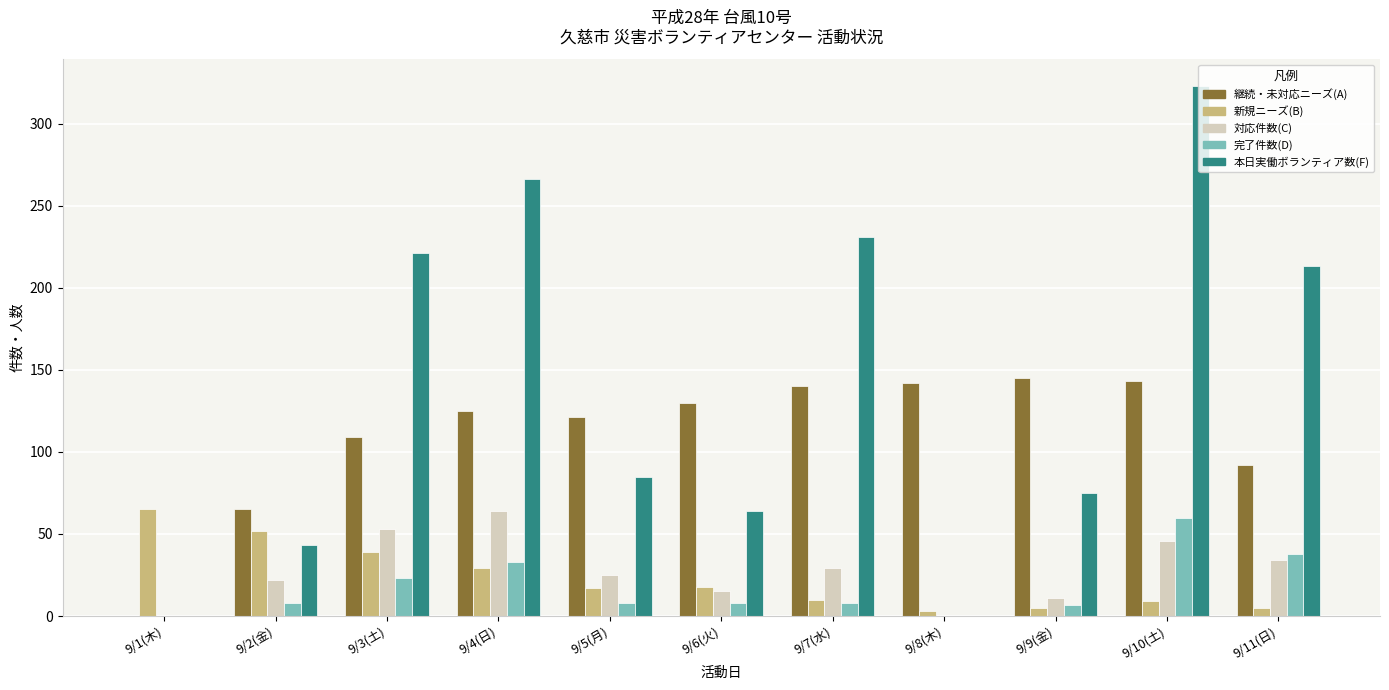

True or false: 継続・未対応ニーズ(A) has a value of 92 at 9/11(日).

True